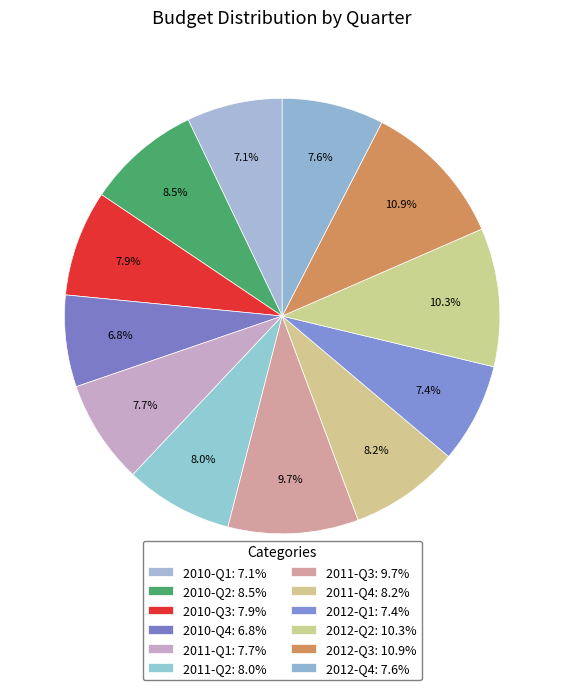

How many slices are in this pie chart?

12